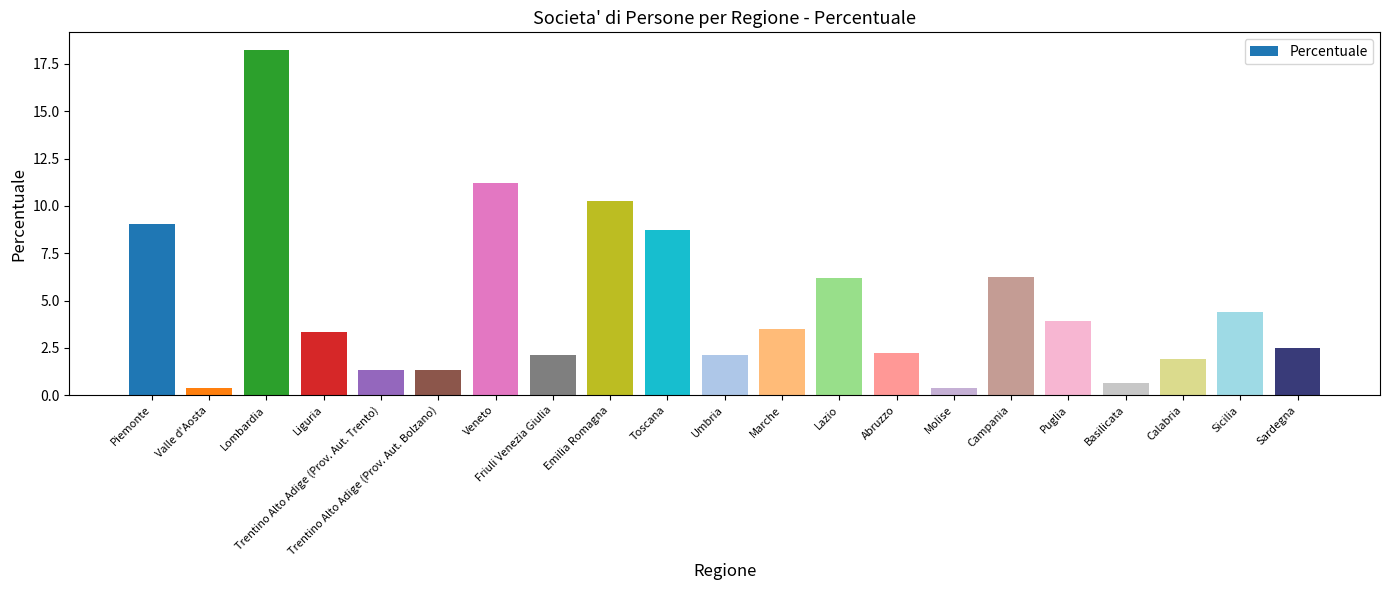

What is the approximate value at Trentino Alto Adige (Prov. Aut. Bolzano)?

1.3